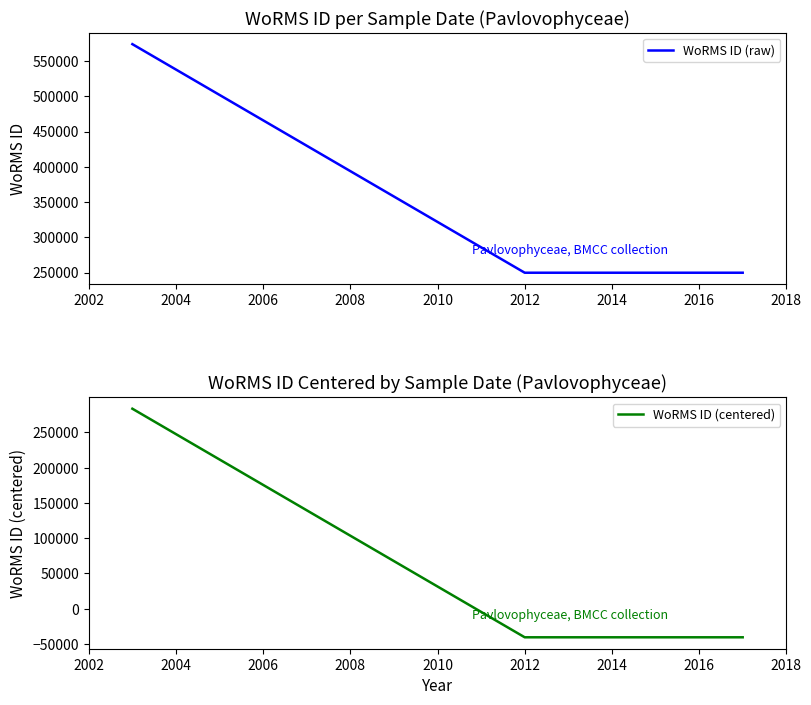

How many values in the WoRMS ID (raw) series exceed 249731?

1